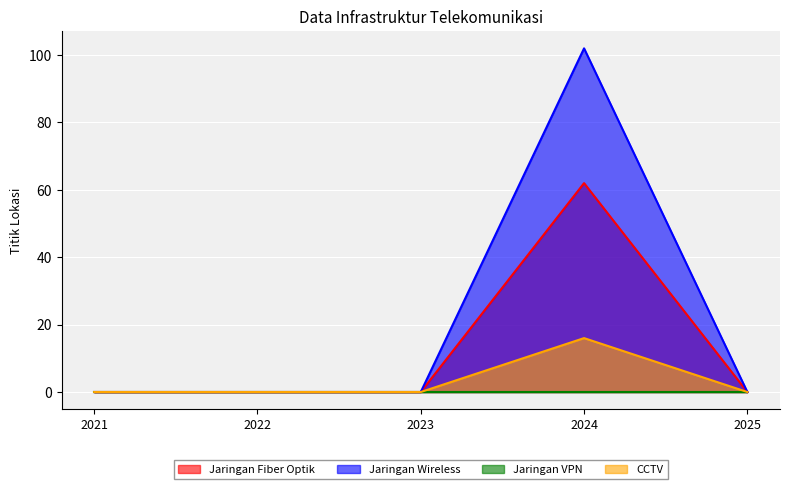

At which label does CCTV reach its peak?

2024